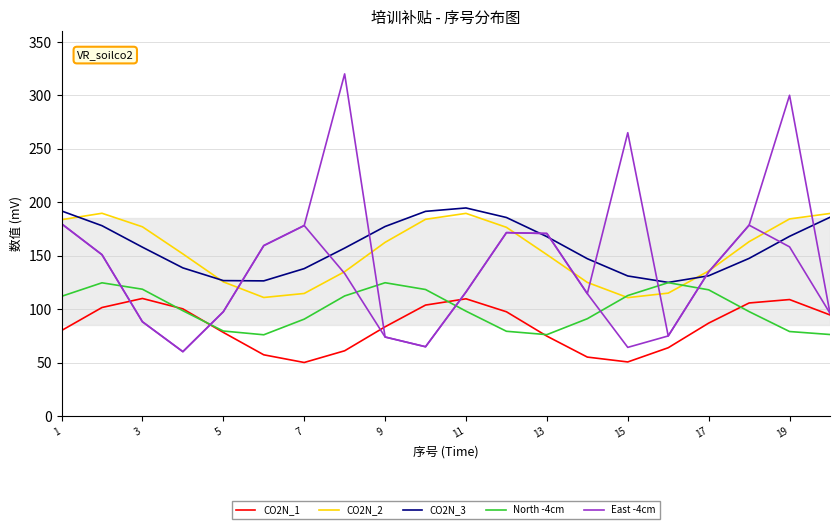

At which label does CO2N_2 first exceed 162?

1